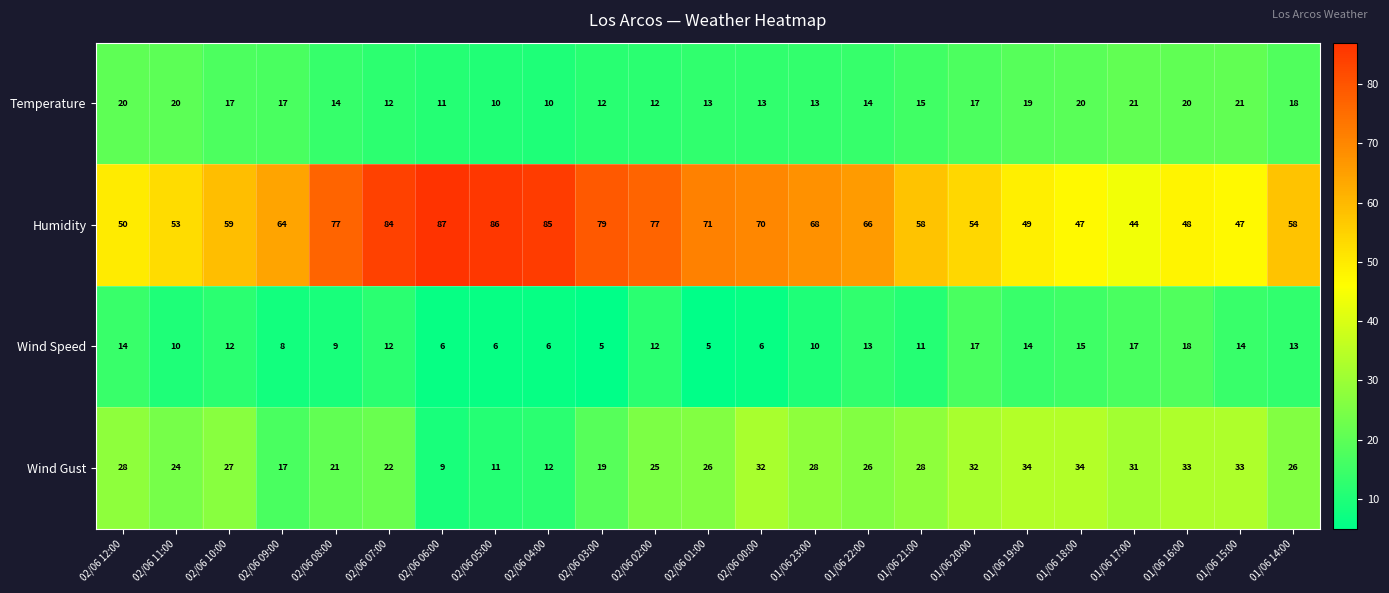

Is it true that Temperature equals 5 at 02/06 01:00?

False